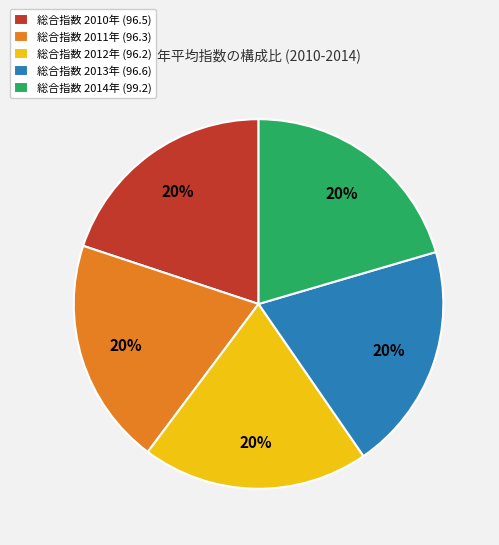

To the nearest percent, what portion does 総合指数 2011年 (96.3) represent?

20%